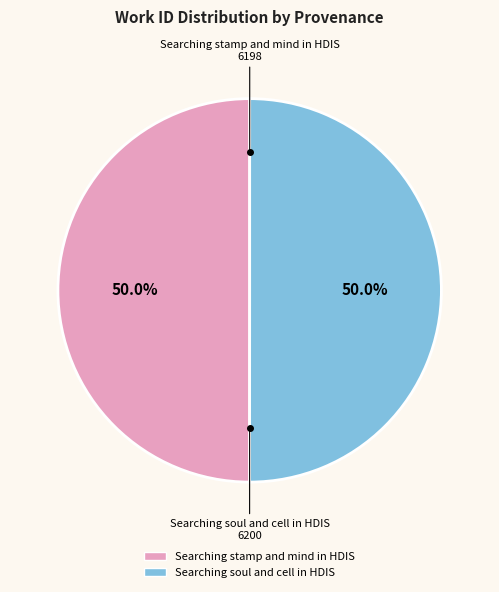

What is the ratio of the value at Searching stamp and mind in HDIS to the value at Searching soul and cell in HDIS?

1.0